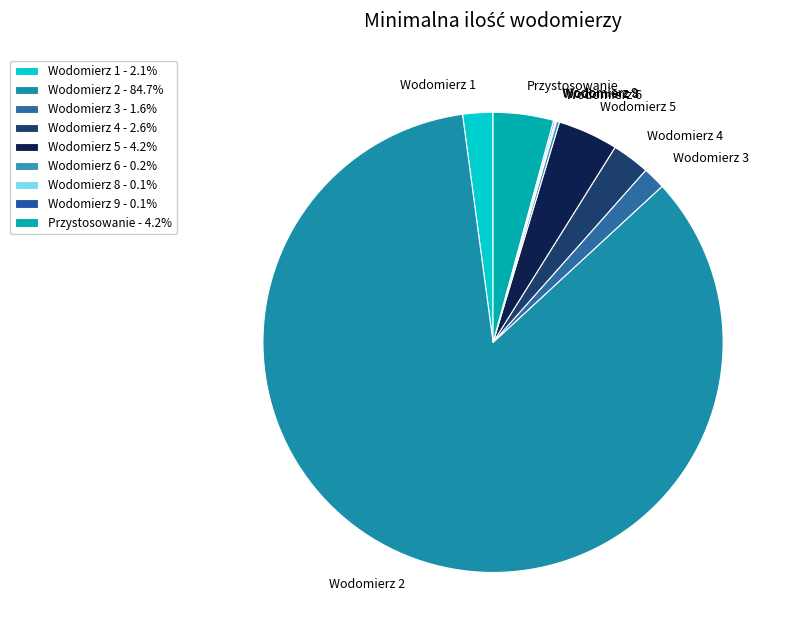

Which category has the biggest portion of the pie?

Wodomierz 2